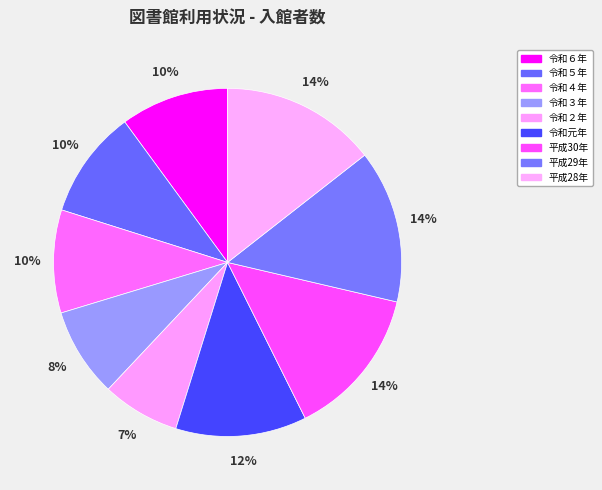

Does any single category account for the majority?

No